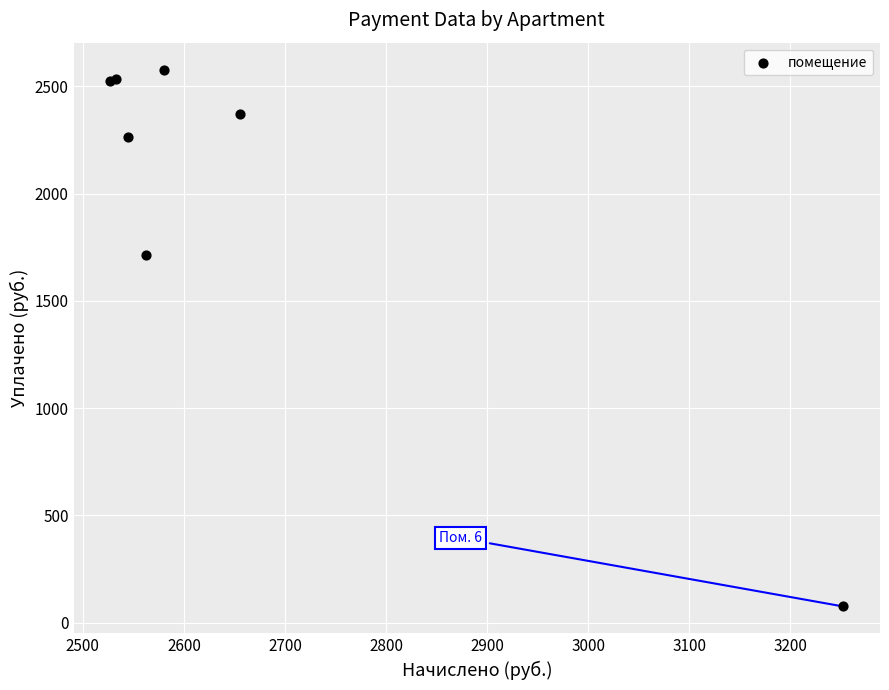

What Y value in the scatter plot is closest to 1327?

1713.0